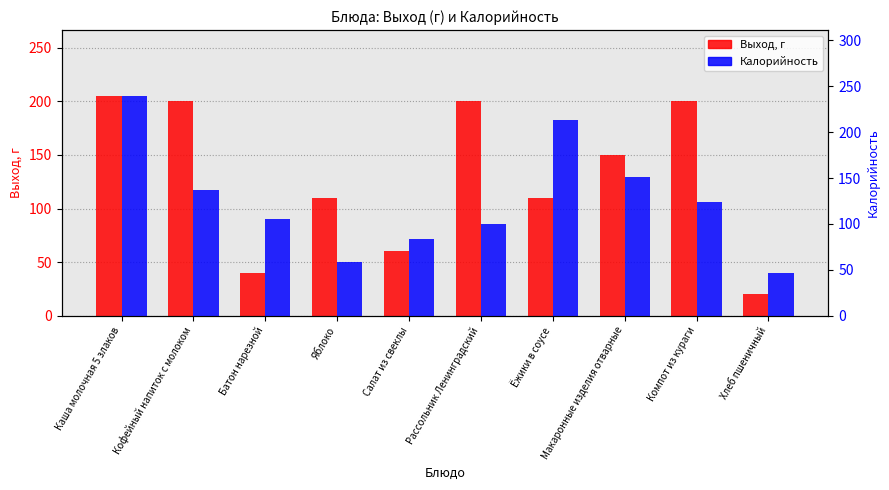

The value of Калорийность at Рассольник Ленинградский is 99.7. True or false?

True